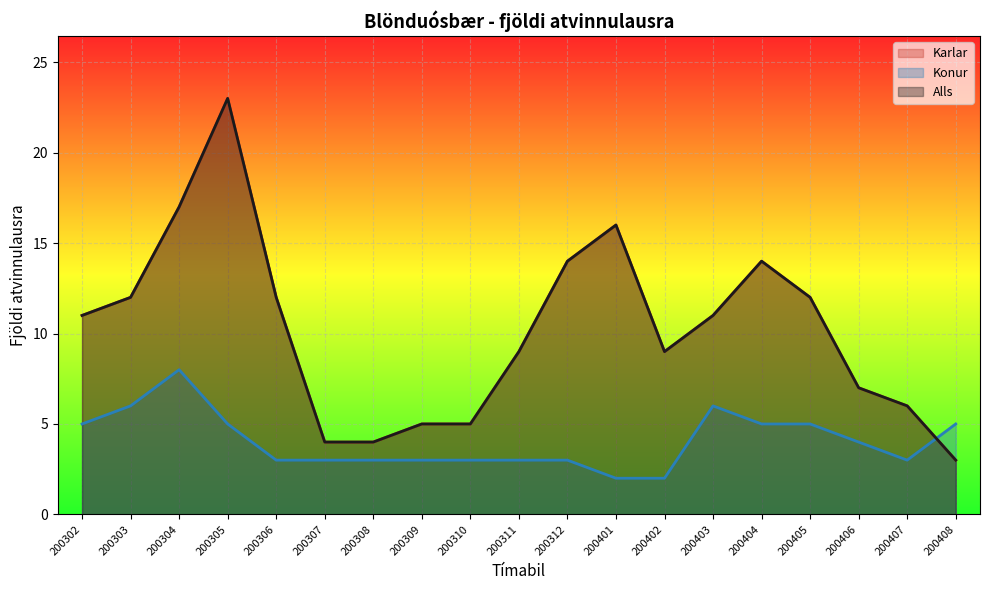

What is the difference between the Karlar values at 200406 and 200302?

4